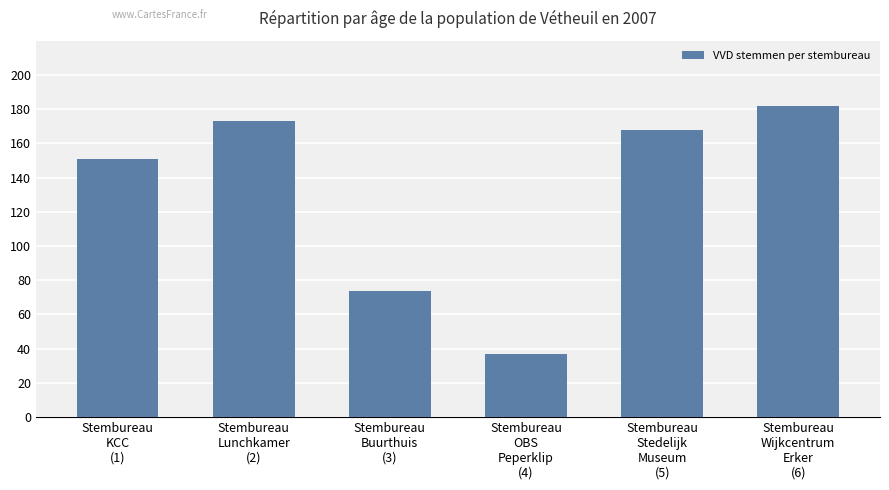

What is the minimum value shown in the chart?

37